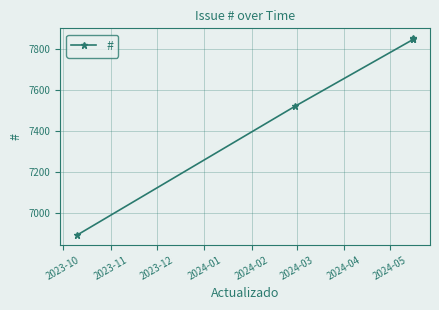

What is the value of the 2nd point from the left?

7521